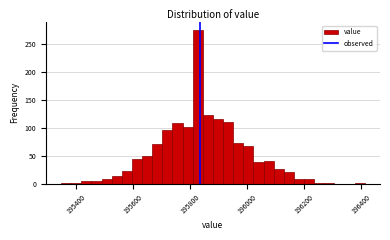

Read against the x-axis, roughly where is the centre of the tallest bar?

195820